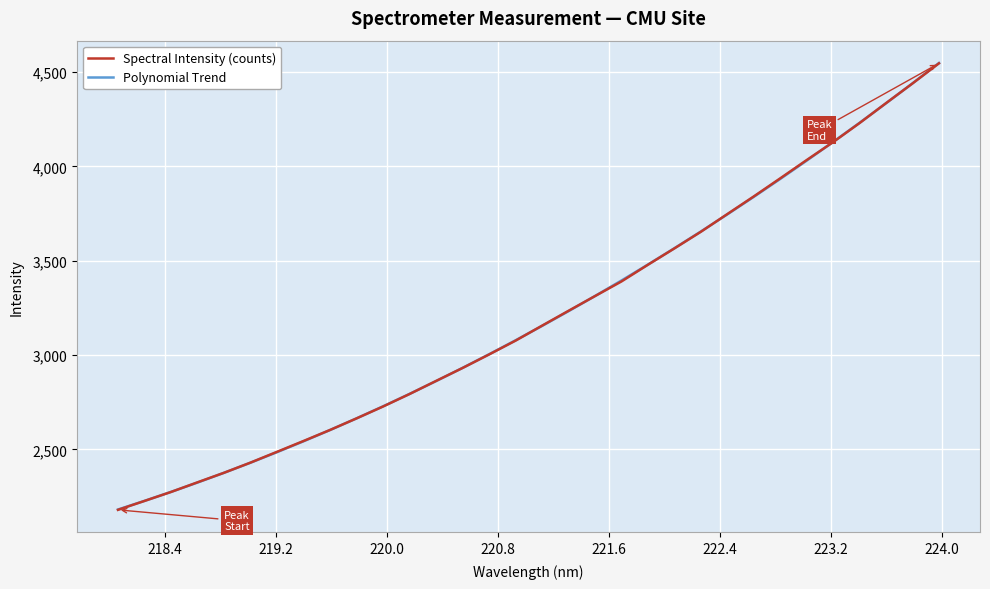

True or false: Polynomial Trend has more than 1 interior local peaks.

False